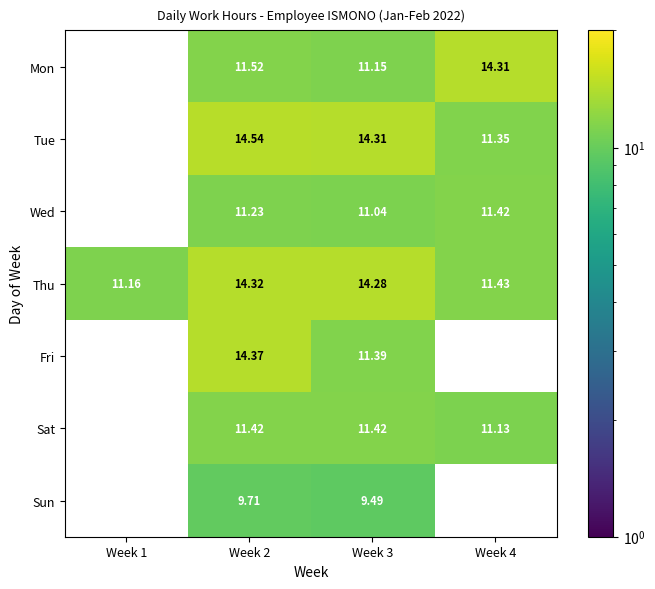

Which series changed the most between Week 2 and Week 3?

Fri